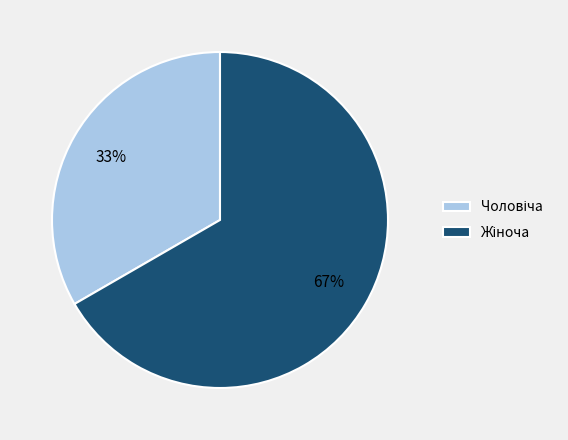

Does any single category account for the majority?

Yes